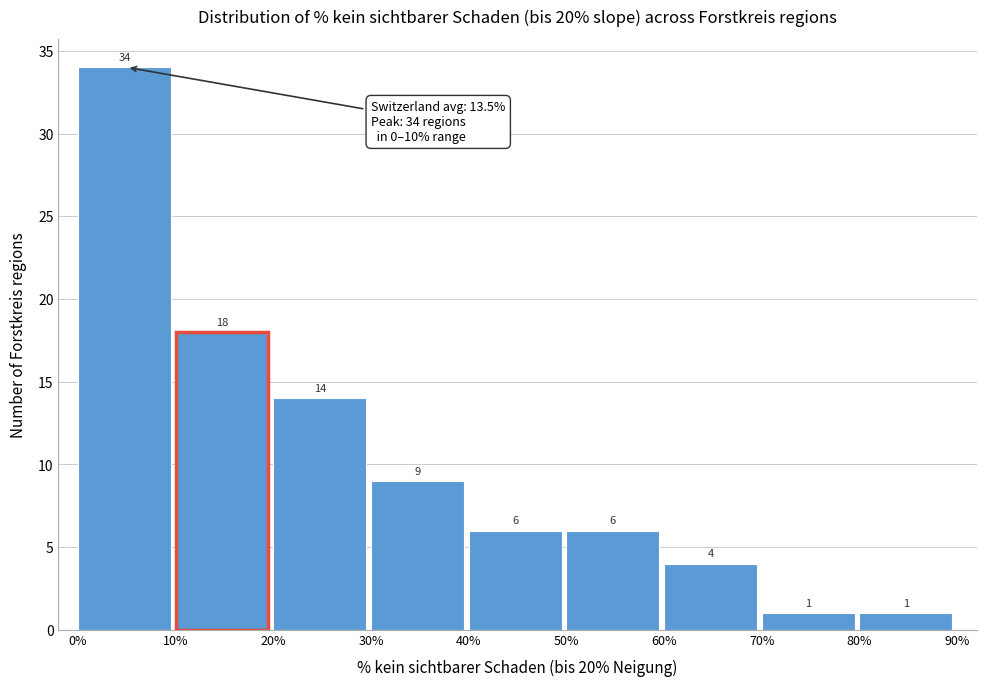

Reading left to right, transcribe this chart: for each bar, give the range it covers on the x-axis and its height.

0% to 10%: 34
10% to 20%: 18
20% to 30%: 14
30% to 40%: 9
40% to 50%: 6
50% to 60%: 6
60% to 70%: 4
70% to 80%: 1
80% to 90%: 1